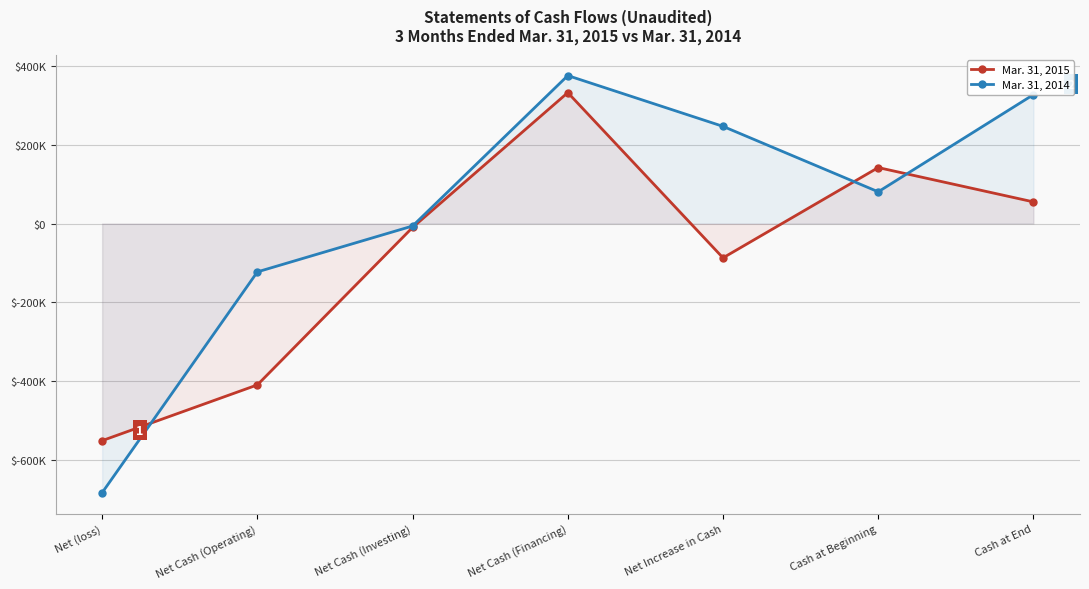

How many data points in Mar. 31, 2014 are above 80479?

3